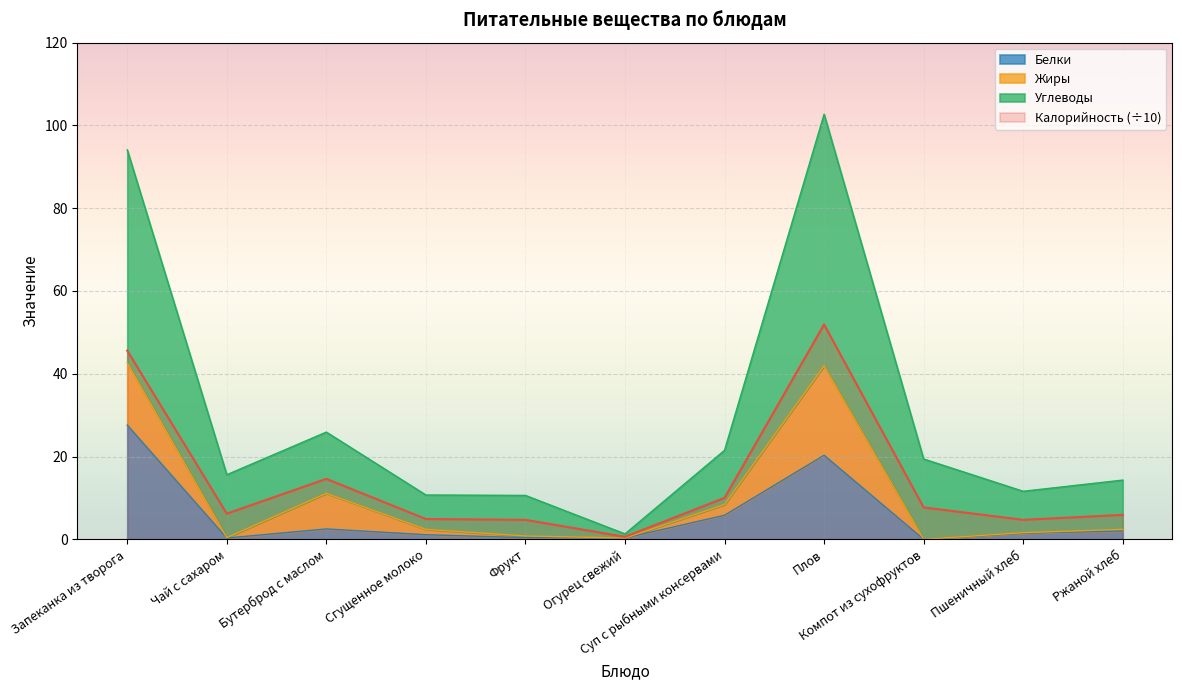

True or false: Белки and Углеводы cross at least once.

False